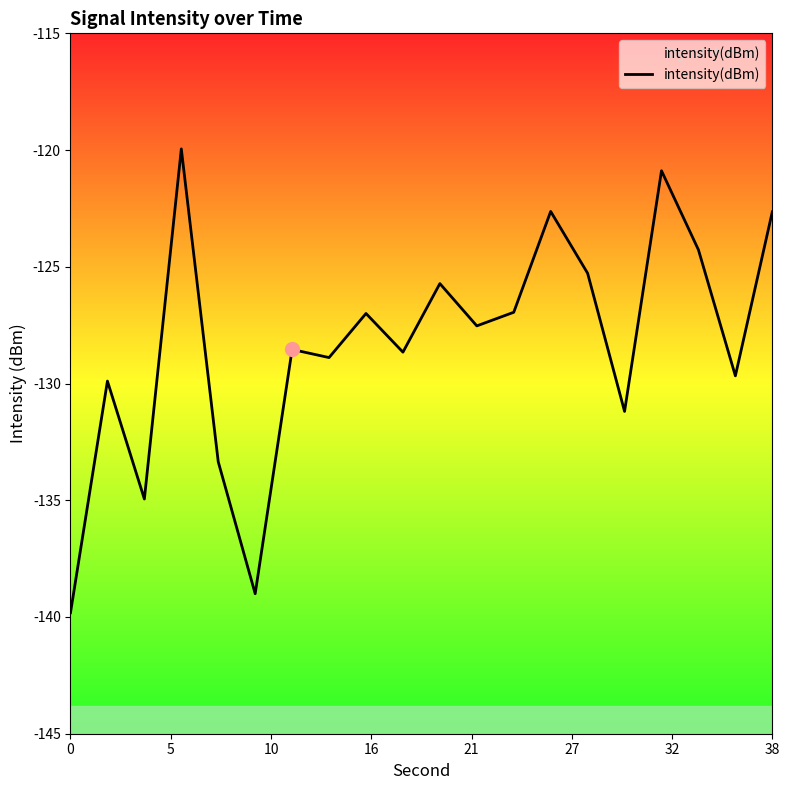

Reading right to left, list all the values displayed in this chart.

-122.6	-129.7	-124.3	-120.9	-131.2	-125.3	-122.6	-126.9	-127.5	-125.7	-128.7	-127.0	-128.9	-128.5	-139.0	-133.4	-120.0	-134.9	-129.9	-139.8